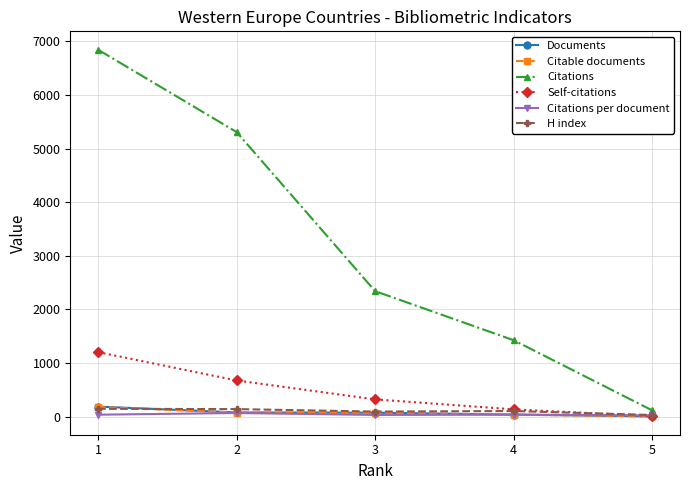

Which series changed the most between 2 and 3?

Citations